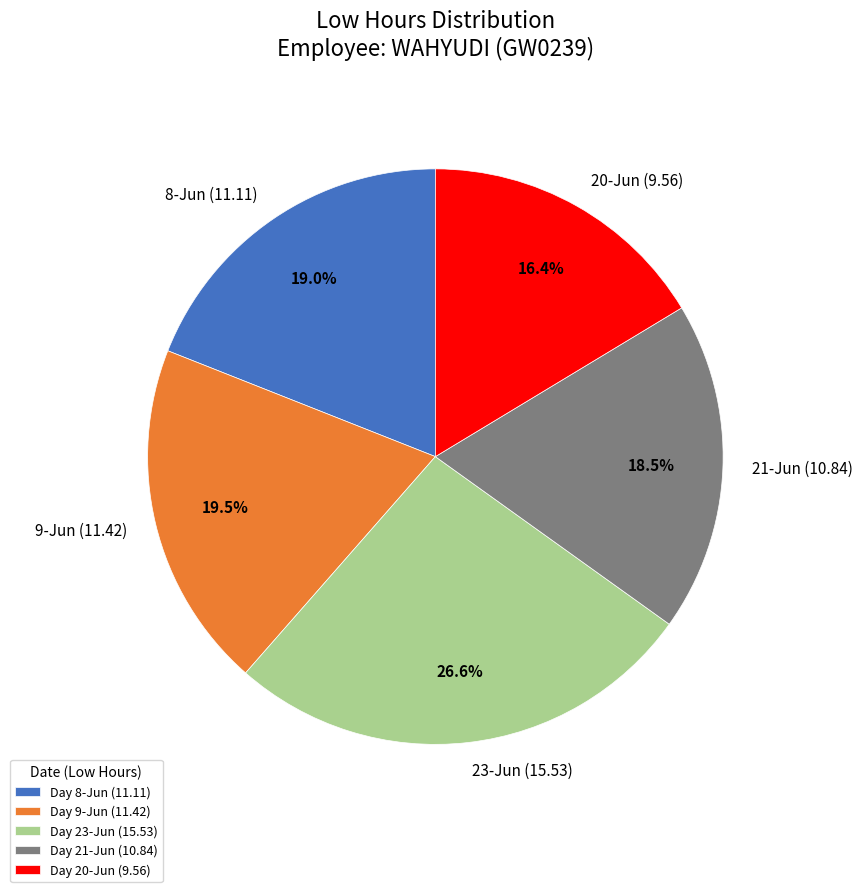

To the nearest percent, what is the combined percentage of 23-Jun (15.53) and 21-Jun (10.84)?

45%